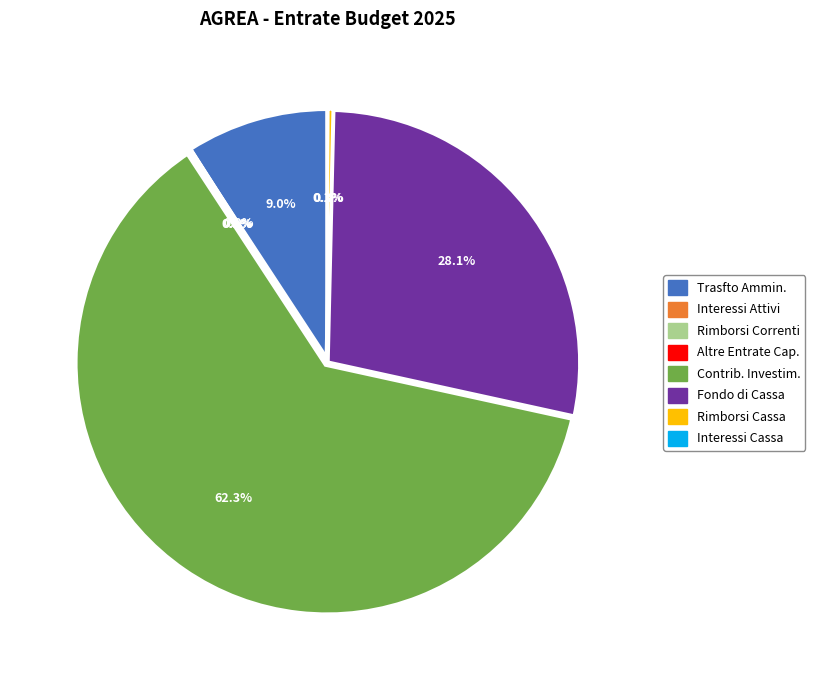

Between Rimborsi Cassa and Contrib. Investim., which is larger?

Contrib. Investim.